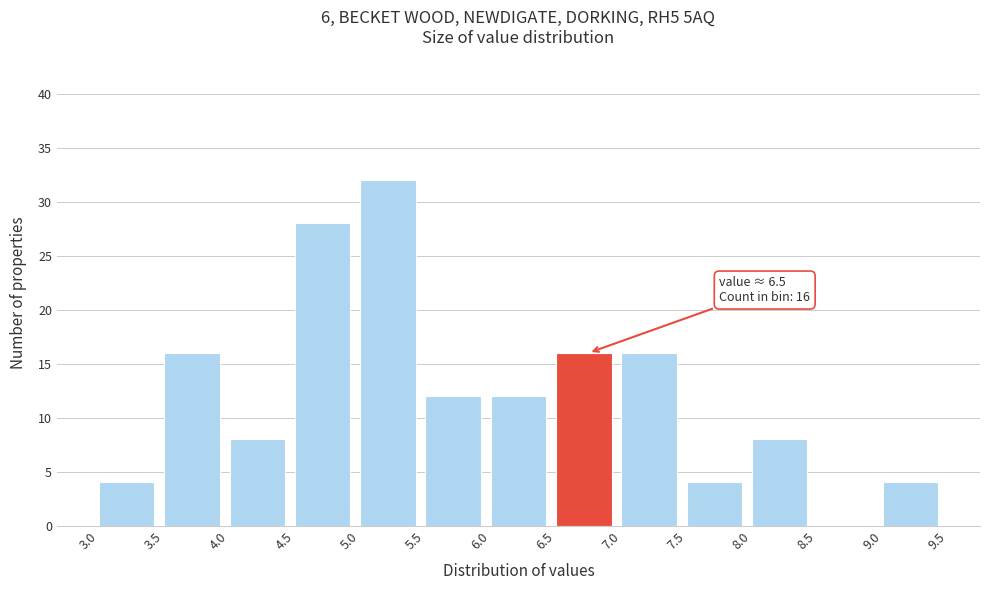

Which range on the x-axis has the tallest bar?

5.0 to 5.5